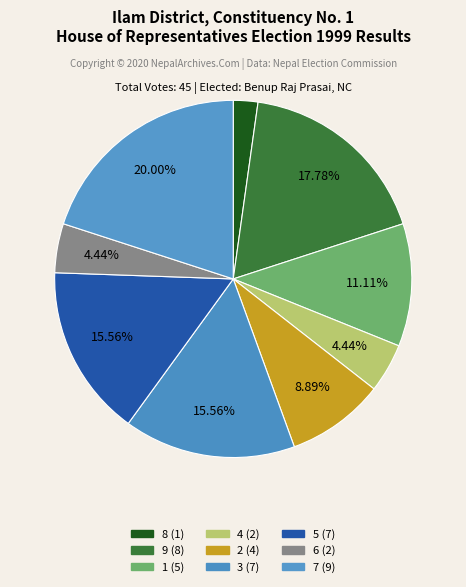

How many segments does this pie chart have?

9